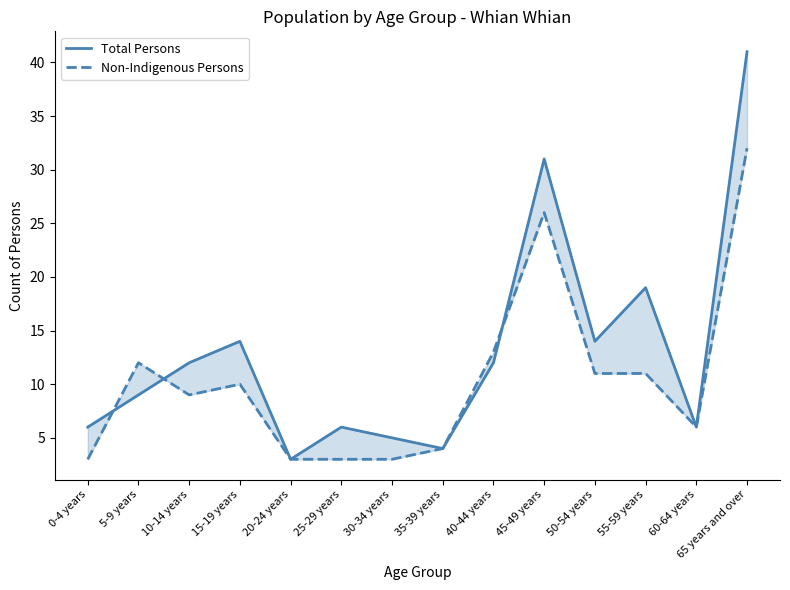

Reading right to left, extract all data points from this chart.

Total Persons: 41	6	19	14	31	12	4	5	6	3	14	12	9	6
Non-Indigenous Persons: 32	6	11	11	26	13	4	3	3	3	10	9	12	3